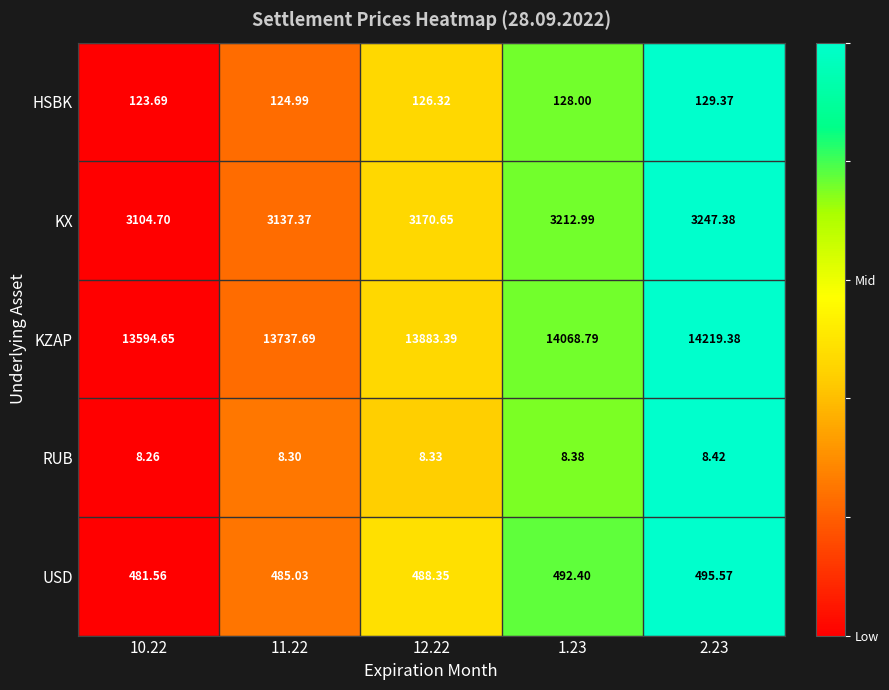

What is the total value across all series at 12.22?

17677.0